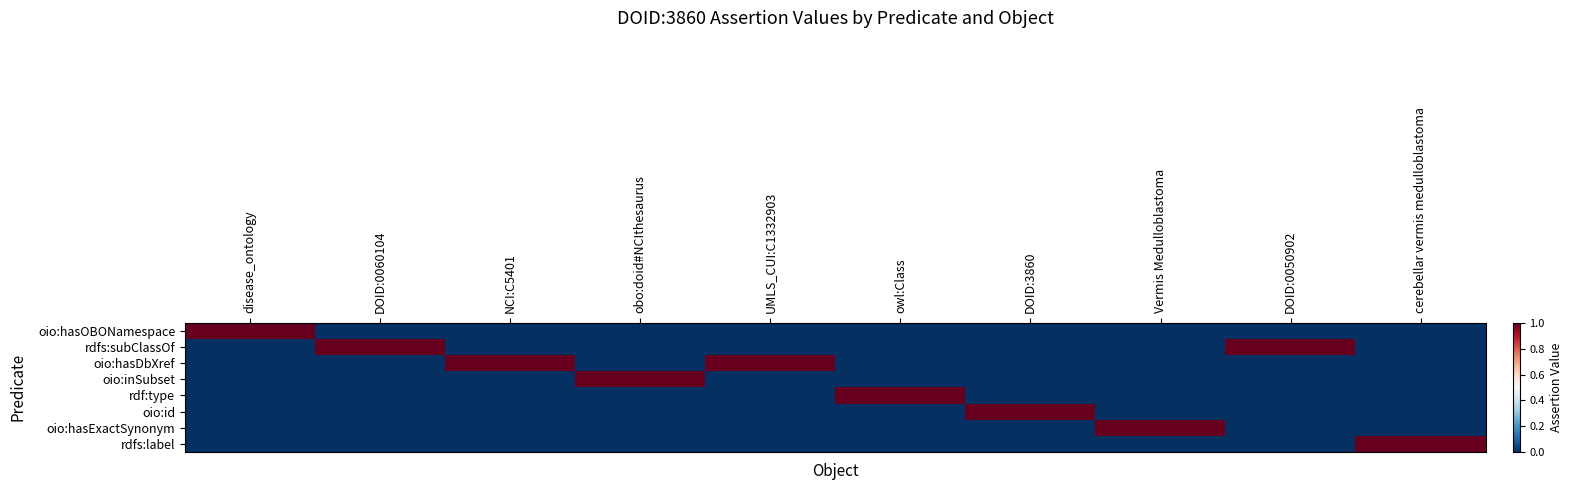

At Vermis Medulloblastoma, list the series in order from smallest to largest.

oio:hasOBONamespace, rdfs:subClassOf, oio:hasDbXref, oio:inSubset, rdf:type, oio:id, rdfs:label, oio:hasExactSynonym